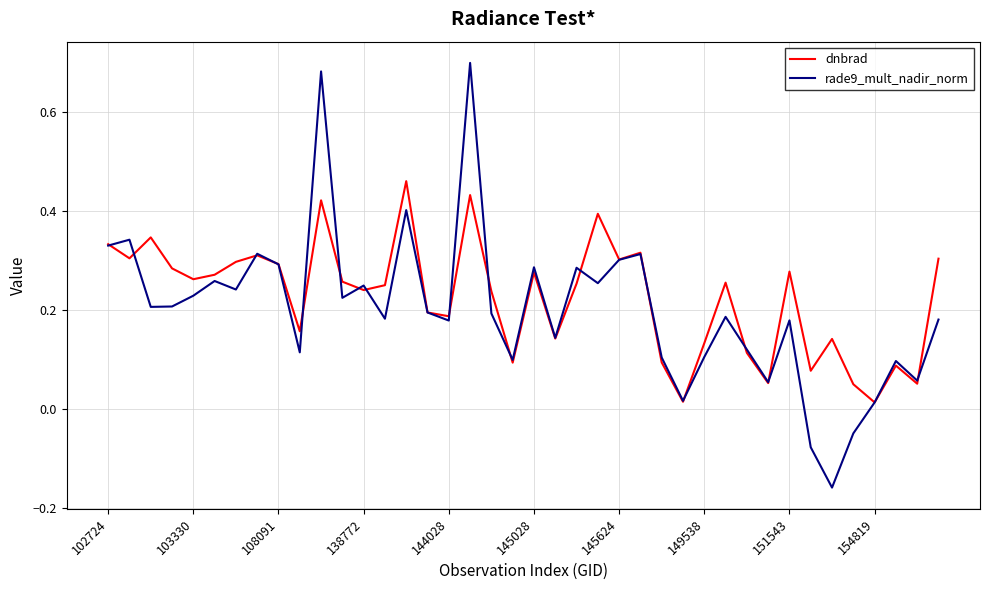

Which series has the largest total across all categories?

dnbrad